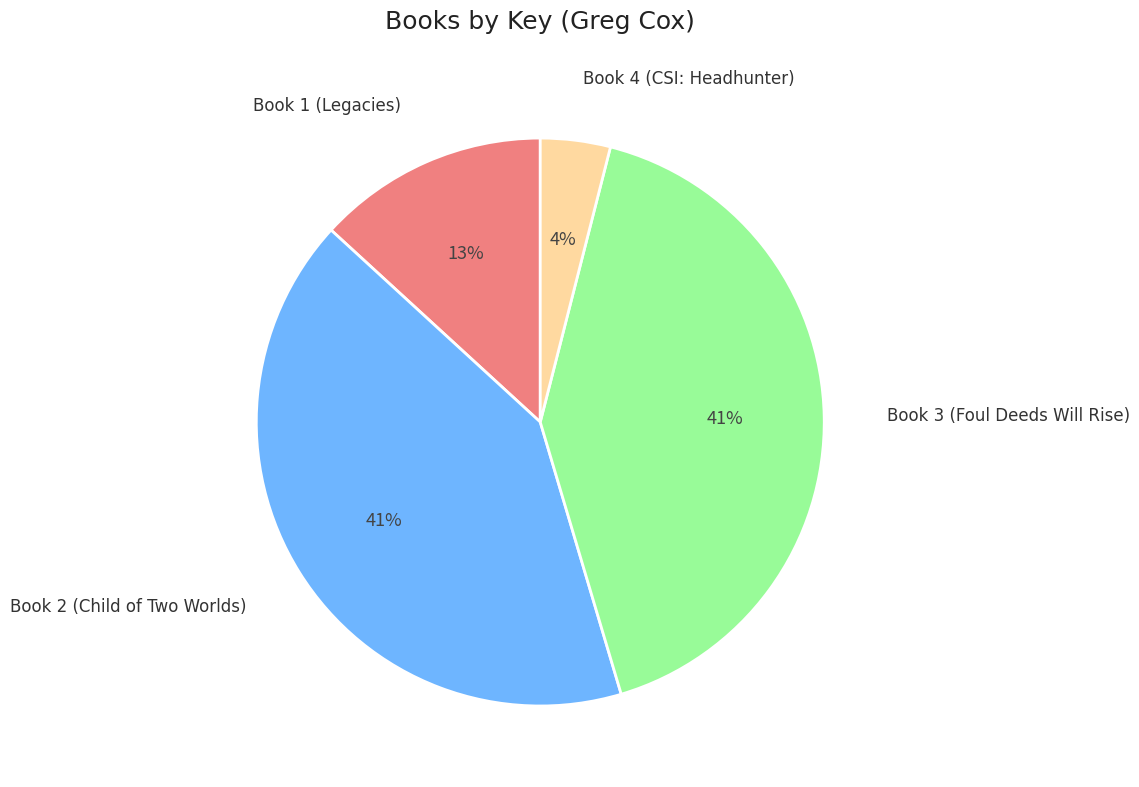

To the nearest percent, what is the difference between the largest and smallest slice percentages?

37%